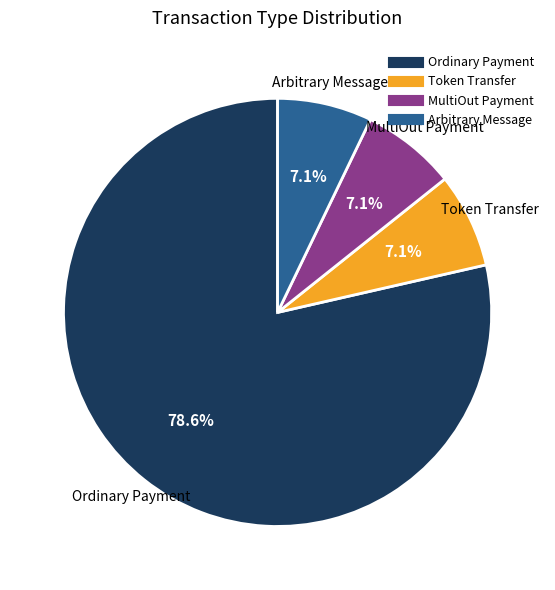

What portion of the pie excludes Token Transfer?

92.9%